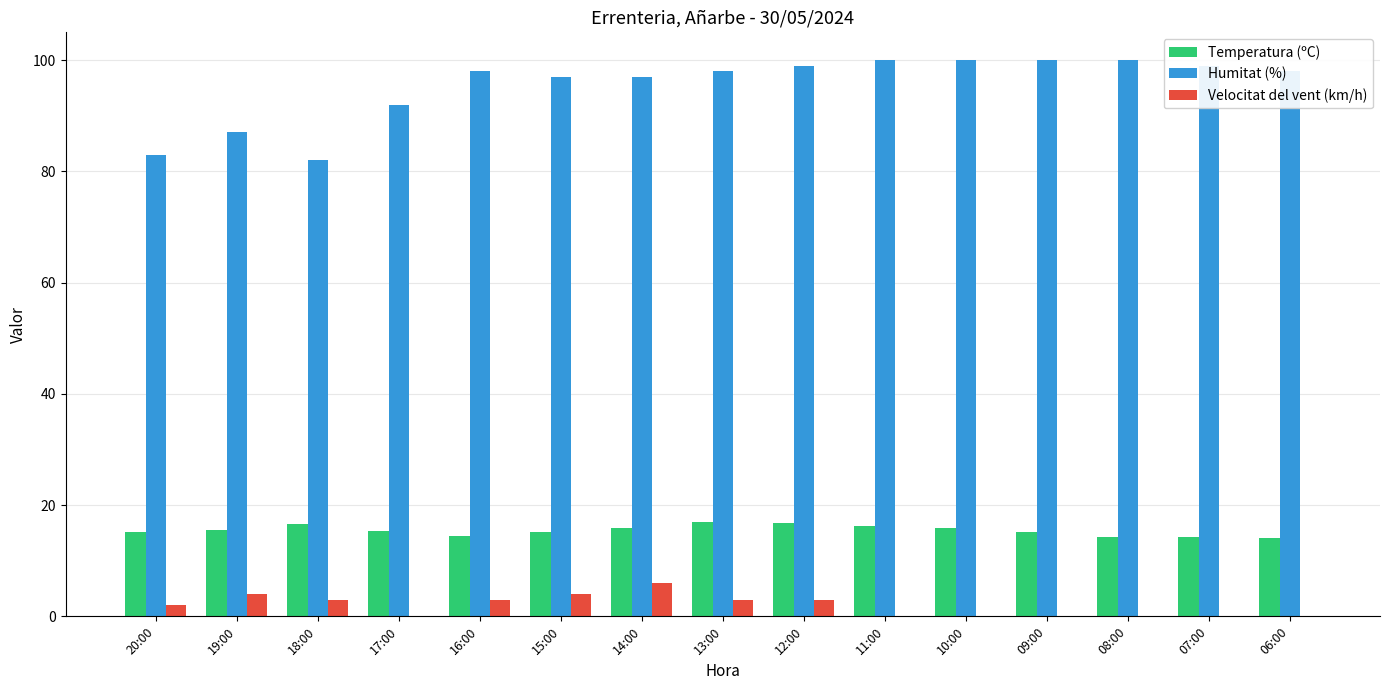

What is the sum of all Temperatura (ºC) values?

231.9